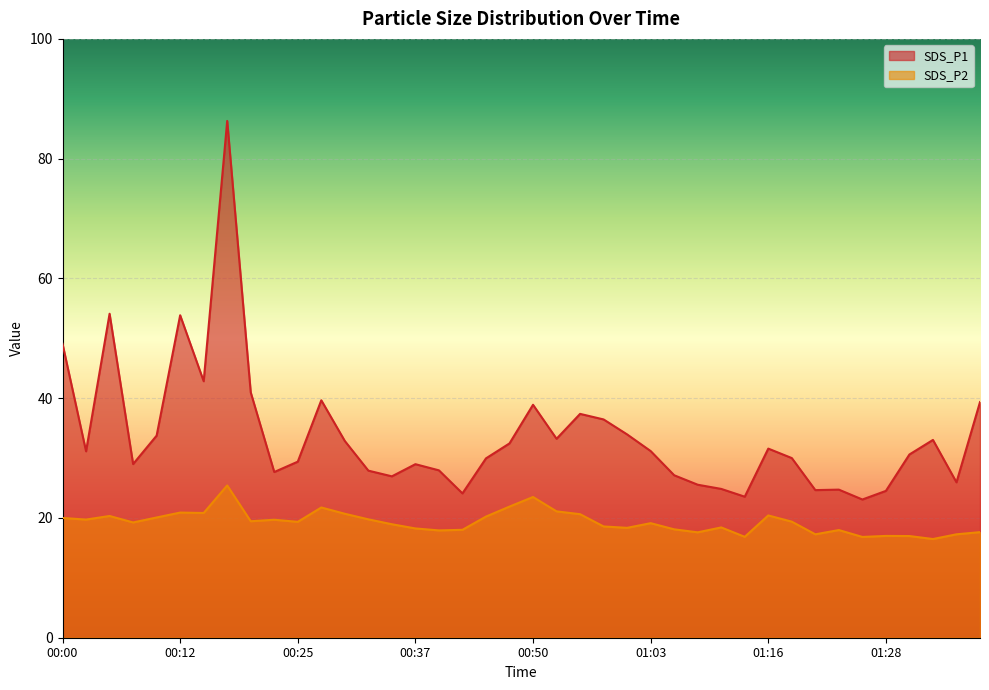

What is the minimum value shown in the chart?

16.5